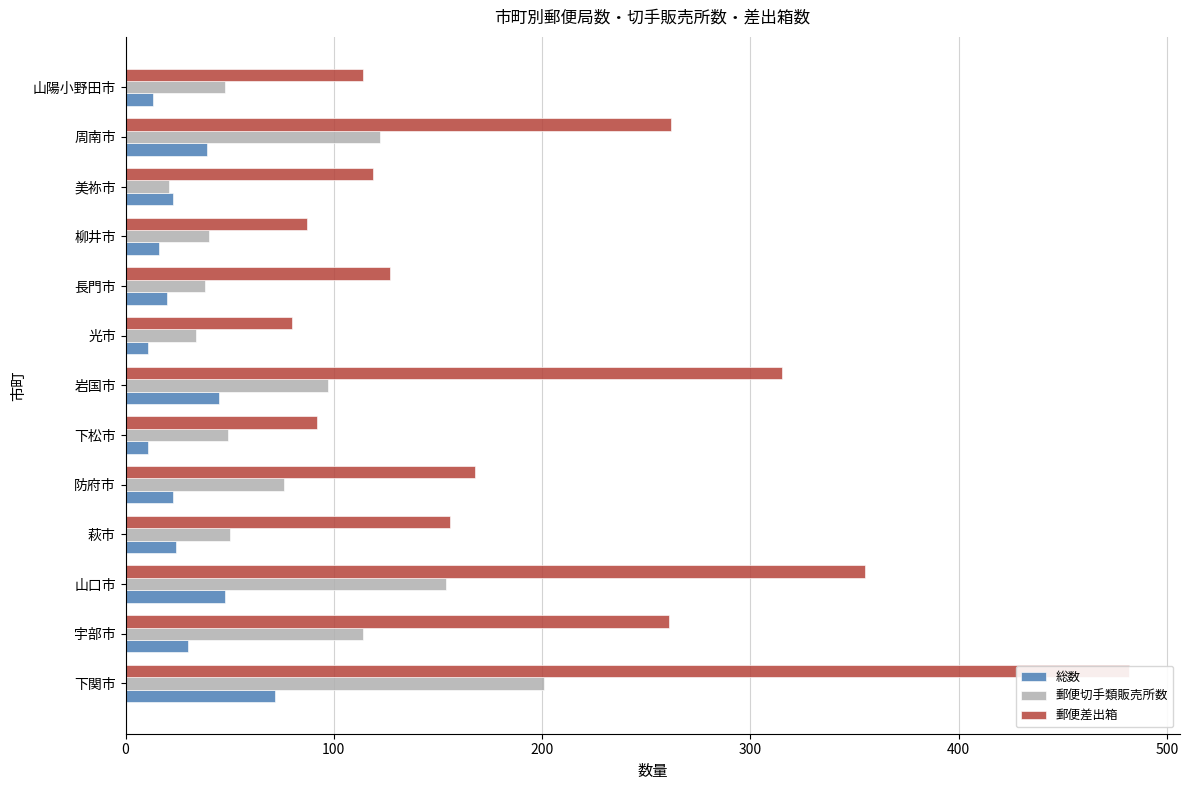

Does the chart contain stacked bars?

No